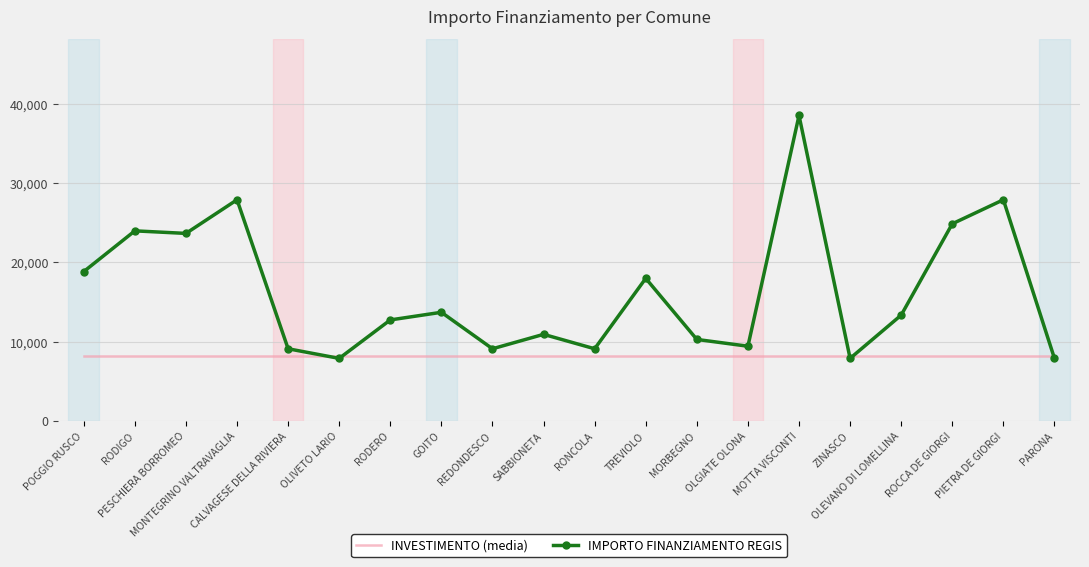

At which category is the sum across all series the highest?

MOTTA VISCONTI